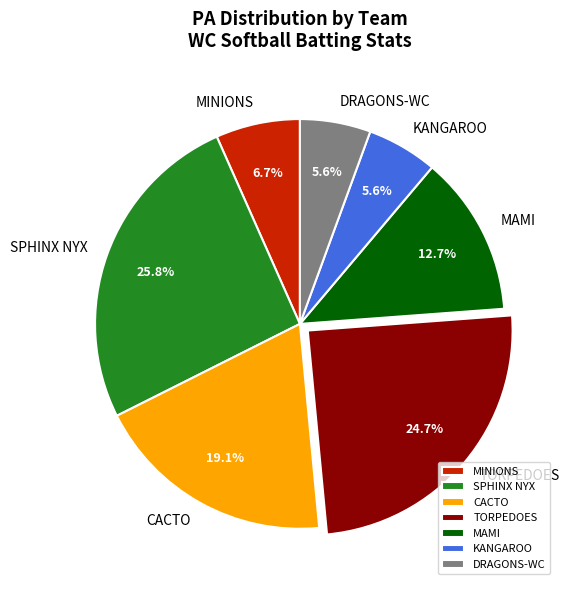

Which slice is the largest?

SPHINX NYX